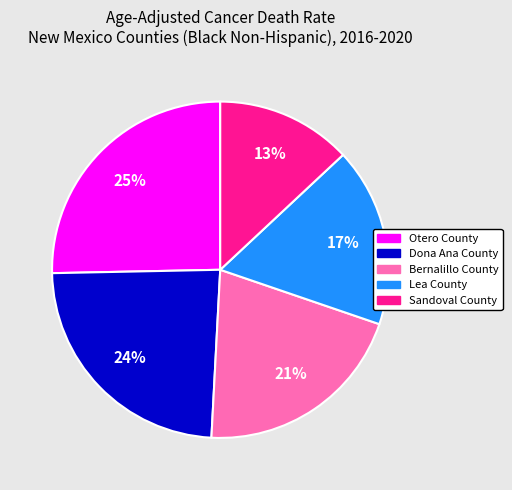

Count the number of slices in the pie.

5